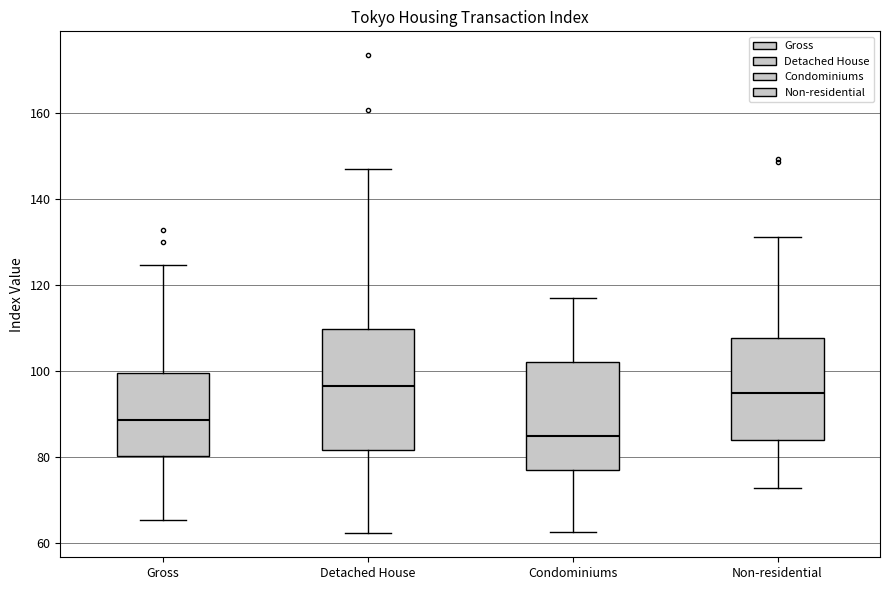

Reading left to right, transcribe this box plot: for each box, give where its median line is, the range the box spans, and where its two whiskers end, as read against the y-axis. The values are not printed on the chart, so give them approximately, as read against the axis.

Gross: median 88, box 80 to 100, whiskers 66 to 124
Detached House: median 96, box 82 to 110, whiskers 62 to 146
Condominiums: median 84, box 76 to 102, whiskers 62 to 118
Non-residential: median 94, box 84 to 108, whiskers 72 to 132